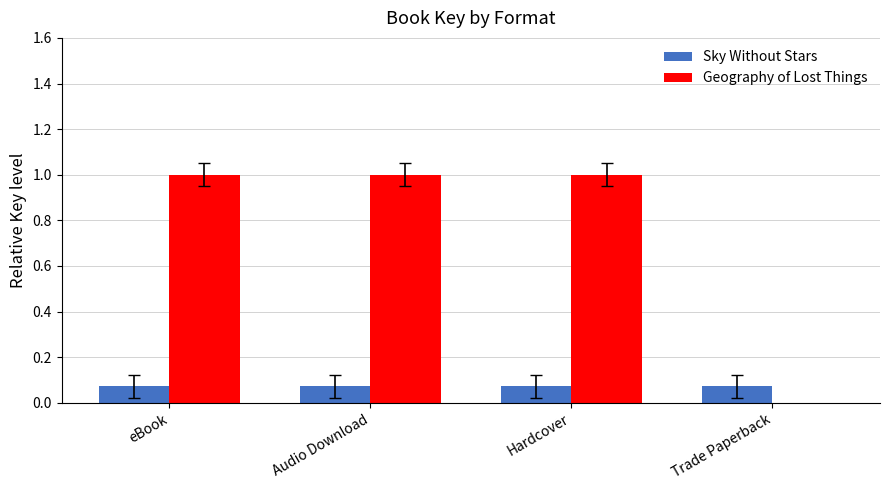

Which series changed the most between Hardcover and Trade Paperback?

Geography of Lost Things